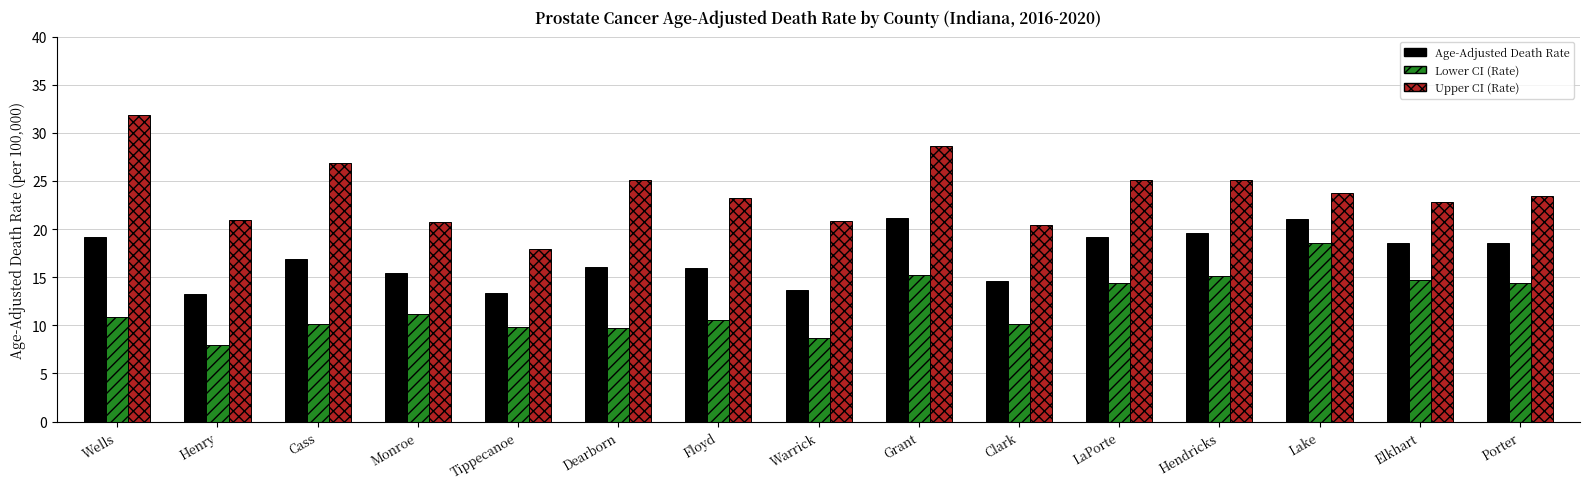

What is the approximate value of Upper CI (Rate) at Monroe?

20.7